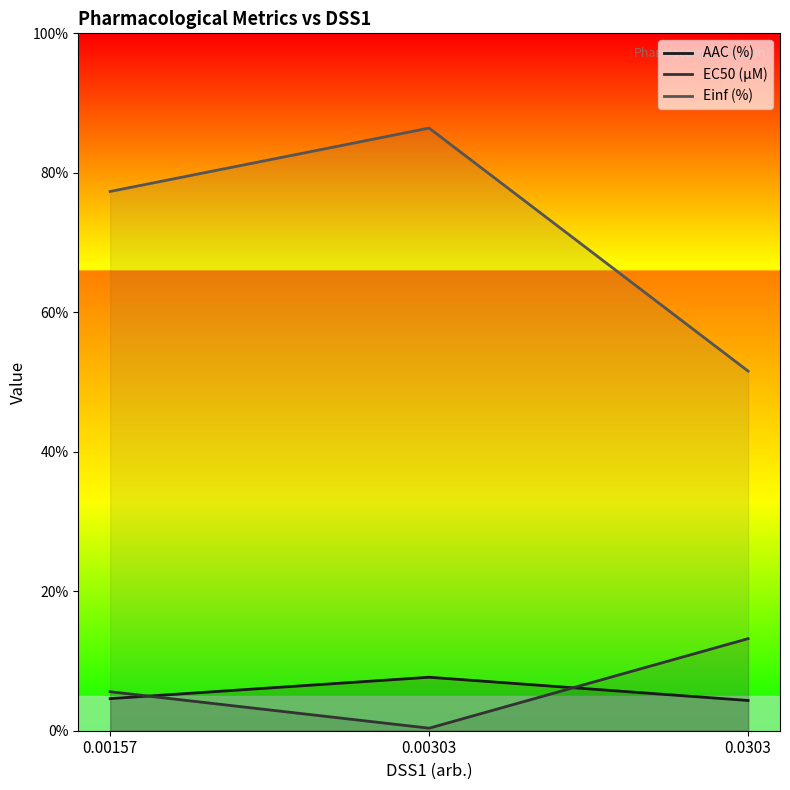

What is the approximate value of Einf (%) at 0.0303?

51.6